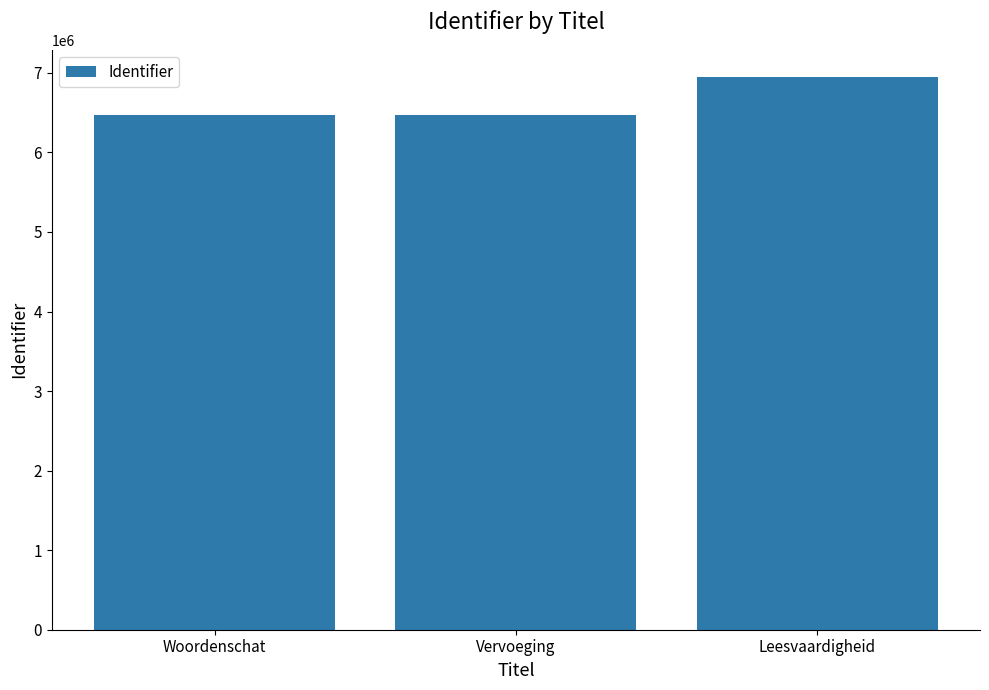

What position from the right is Leesvaardigheid?

1